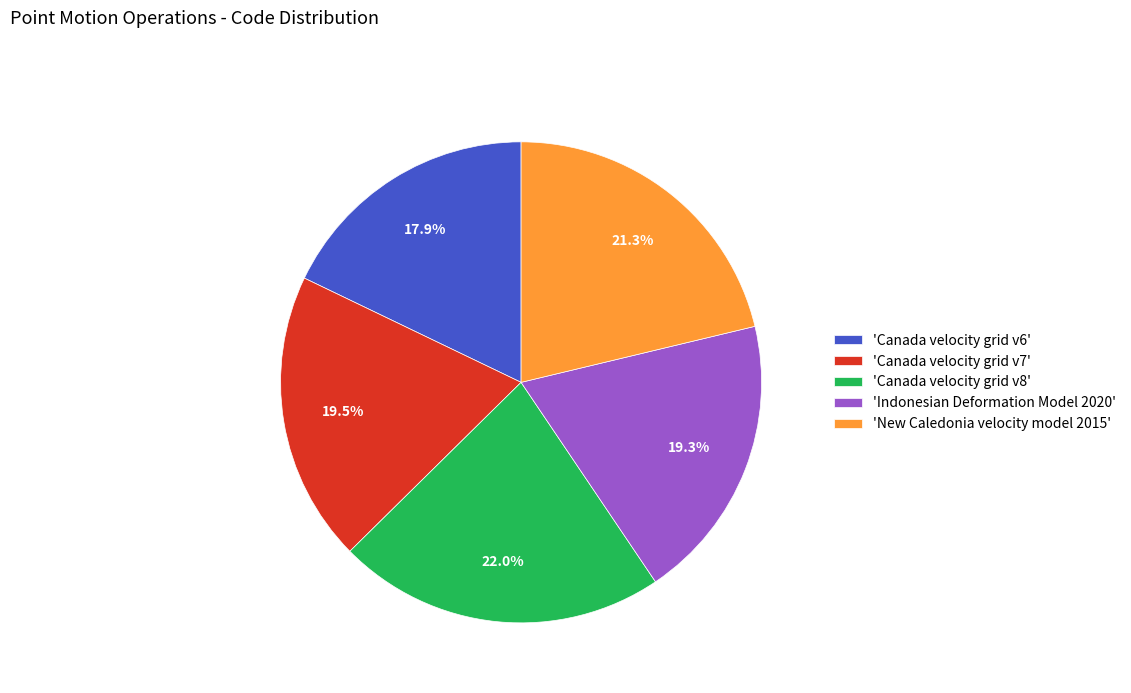

What percentage is NOT represented by 'Canada velocity grid v7'?

80.5%